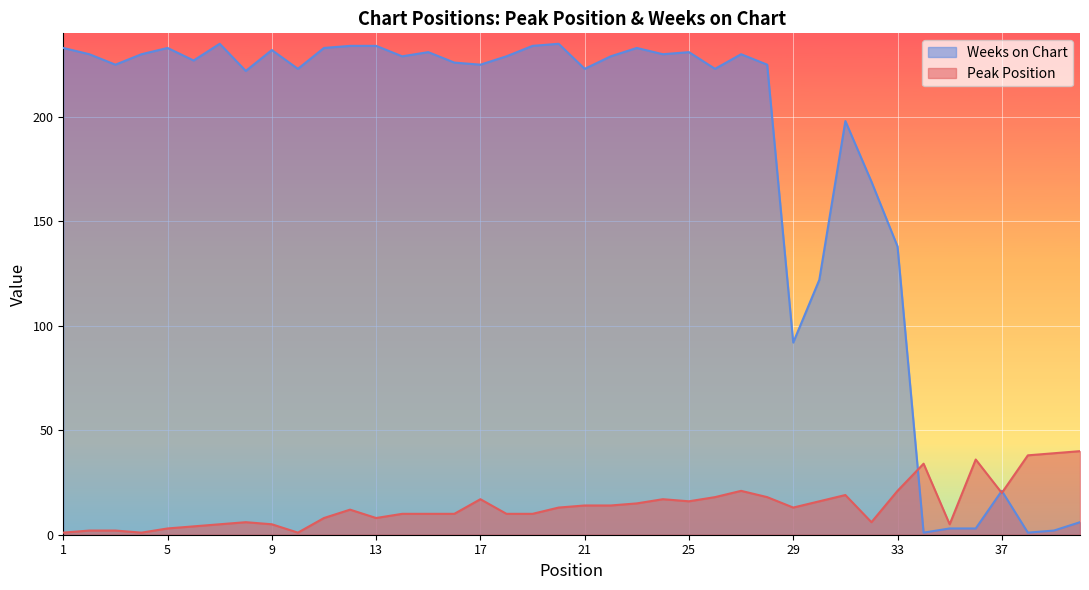

Where do Weeks on Chart and Peak Position first cross each other?

33 and 34